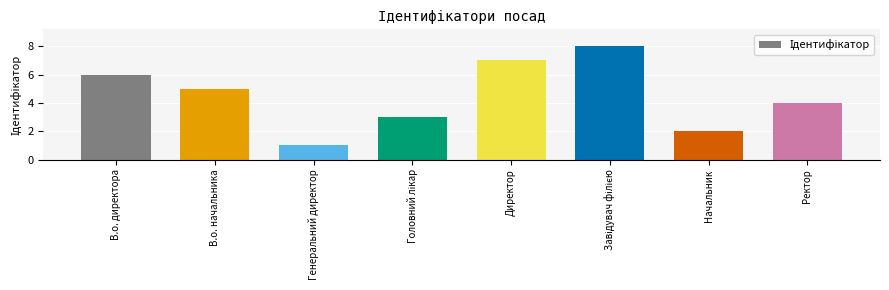

What is the difference between the second highest and second lowest values?

5